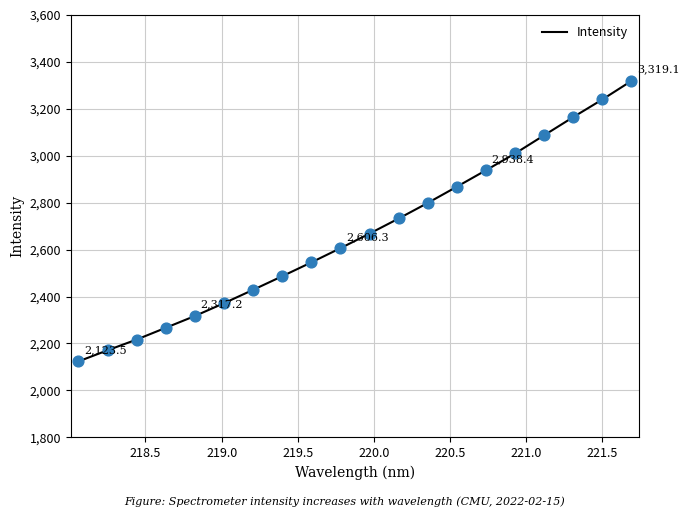

What is the difference between the maximum and minimum values?

1195.5